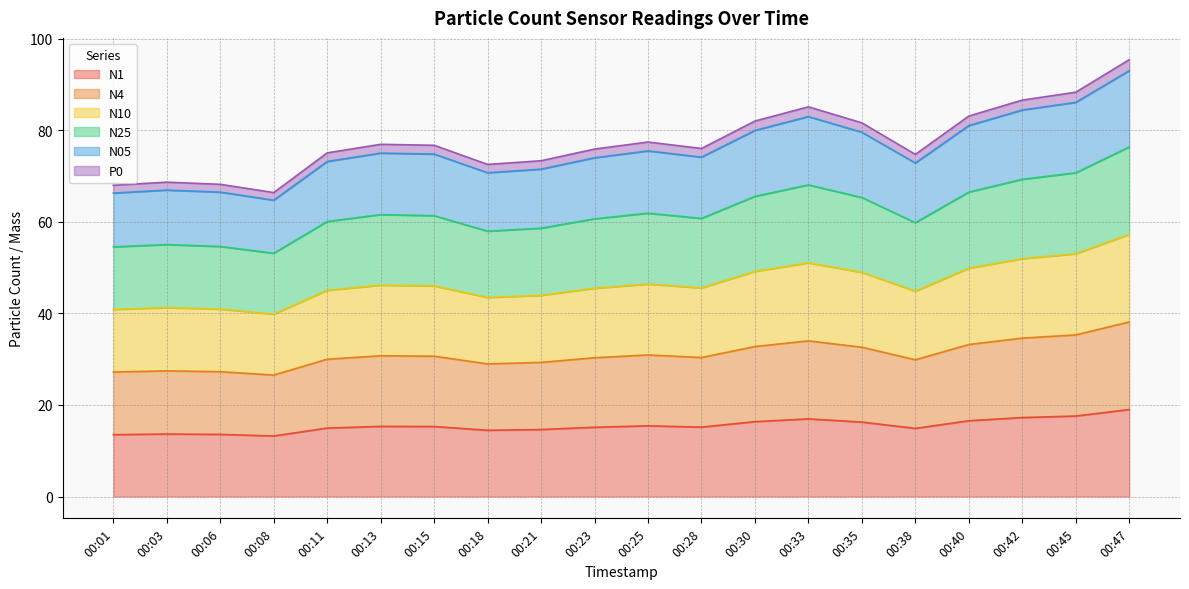

List the labels in order of N1 value, smallest first.

00:08, 00:01, 00:06, 00:03, 00:18, 00:21, 00:38, 00:11, 00:23, 00:28, 00:15, 00:13, 00:25, 00:35, 00:30, 00:40, 00:33, 00:42, 00:45, 00:47